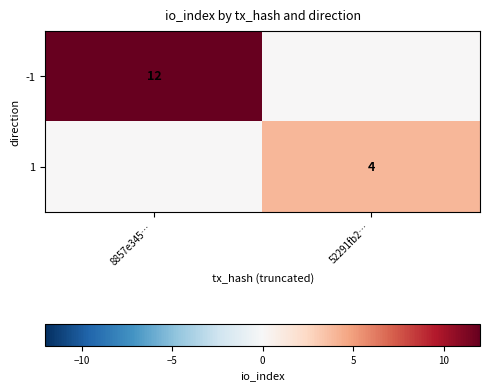

The value of 1 at 52291fb2… is 5. True or false?

False